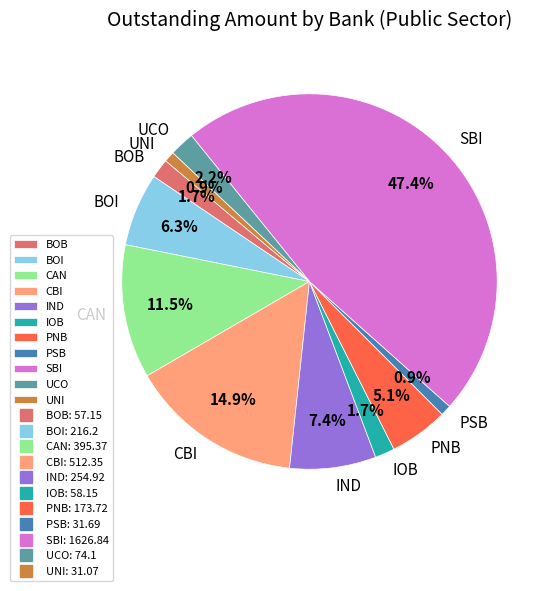

Count the number of slices in the pie.

11